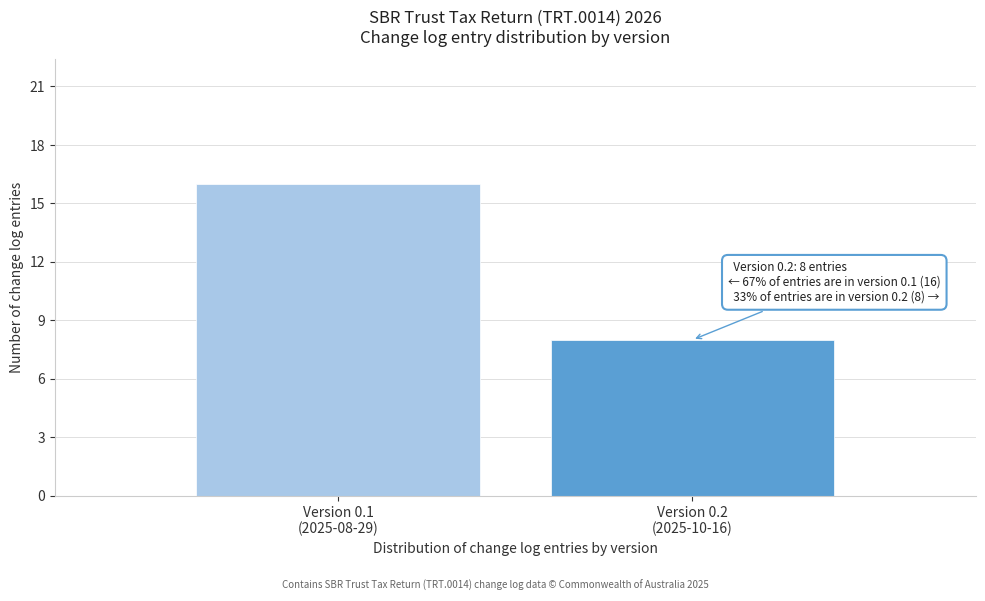

Reading left to right, what are all the values shown in this chart?

16	8